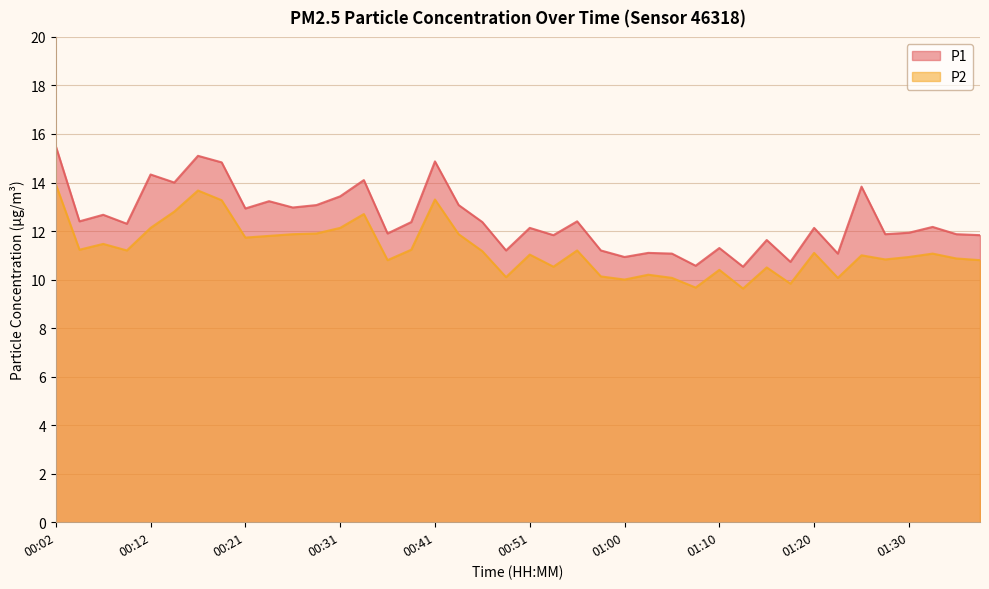

What is the difference between the maximum and minimum values in the P1 series?

5.0